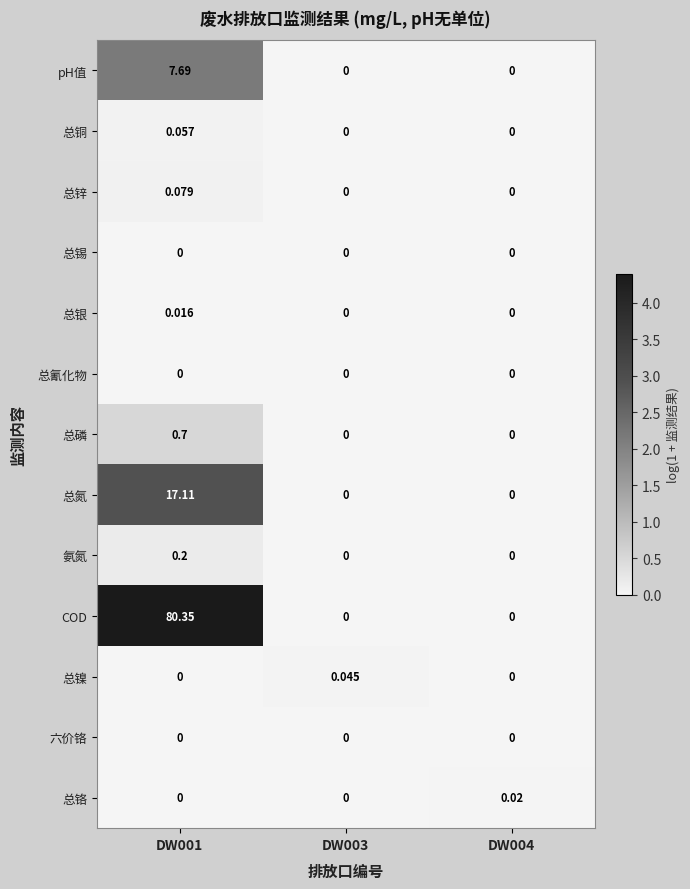

Which series has the widest spread of values?

COD